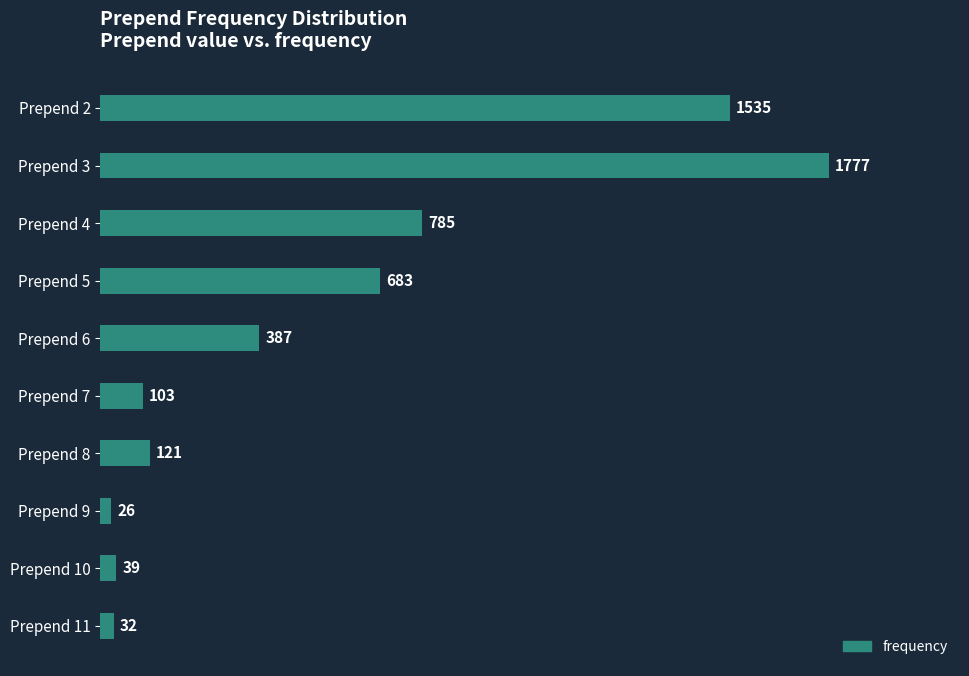

What is the difference between the maximum and minimum values?

1751